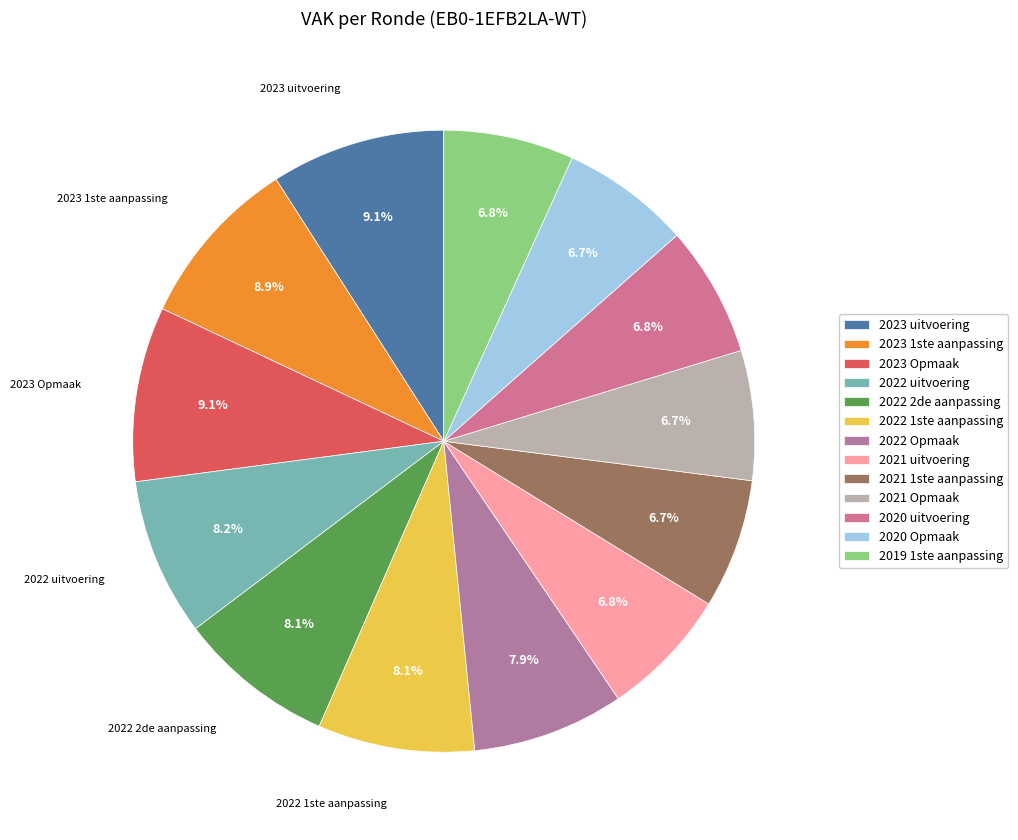

To the nearest percent, what portion does 2020 uitvoering represent?

7%